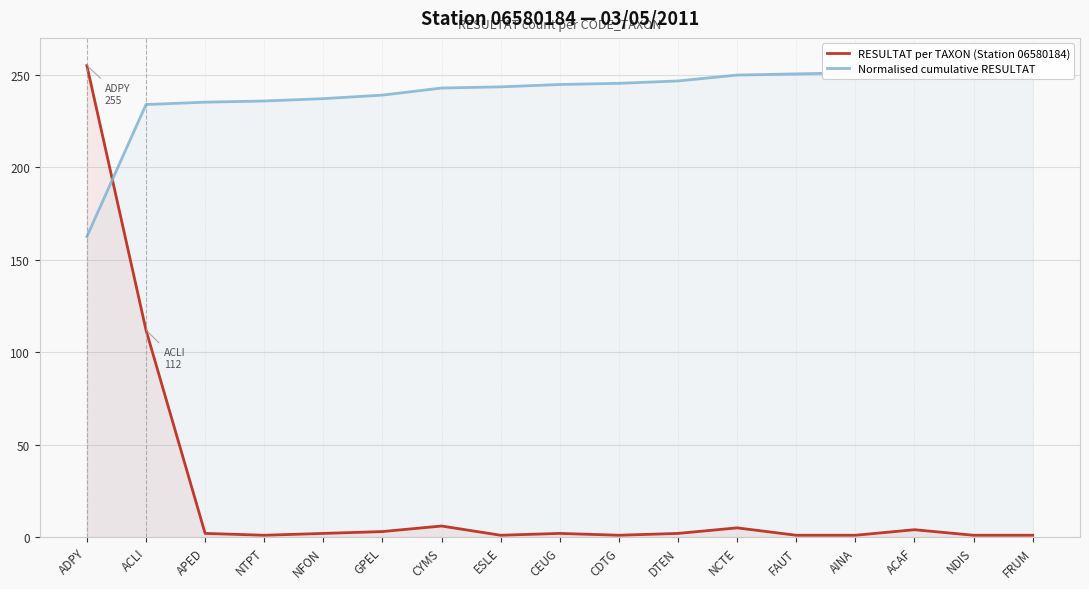

List the series in order of their peak value, highest first.

RESULTAT per TAXON (Station 06580184), Normalised cumulative RESULTAT